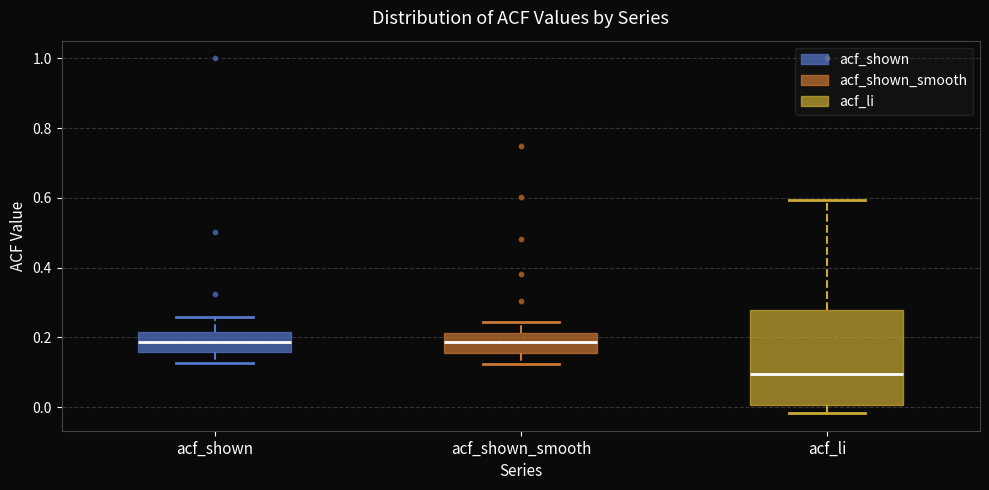

Reading left to right, transcribe this box plot: for each box, give where its median line is, the range the box spans, and where its two whiskers end, as read against the y-axis. The values are not printed on the chart, so give them approximately, as read against the axis.

acf_shown: median 0.18, box 0.16 to 0.22, whiskers 0.12 to 0.26
acf_shown_smooth: median 0.18, box 0.16 to 0.22, whiskers 0.12 to 0.24
acf_li: median 0.10, box 0.00 to 0.28, whiskers -0.02 to 0.60